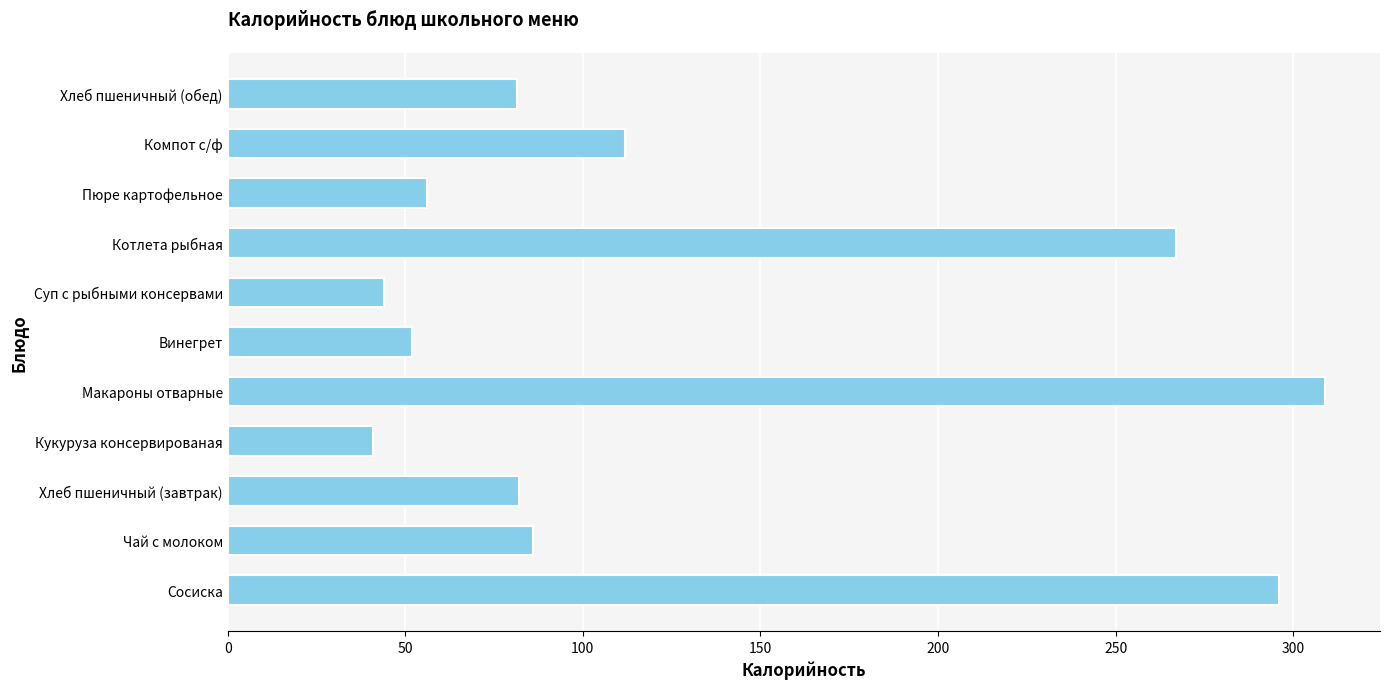

How many categories are shown in the chart?

11